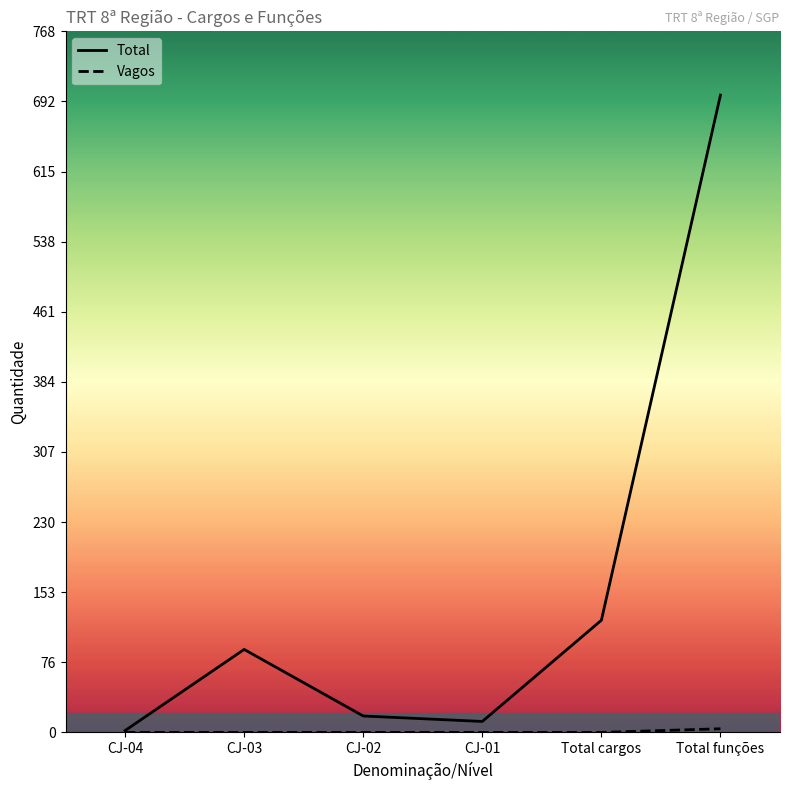

True or false: Vagos and Total cross at least once.

False